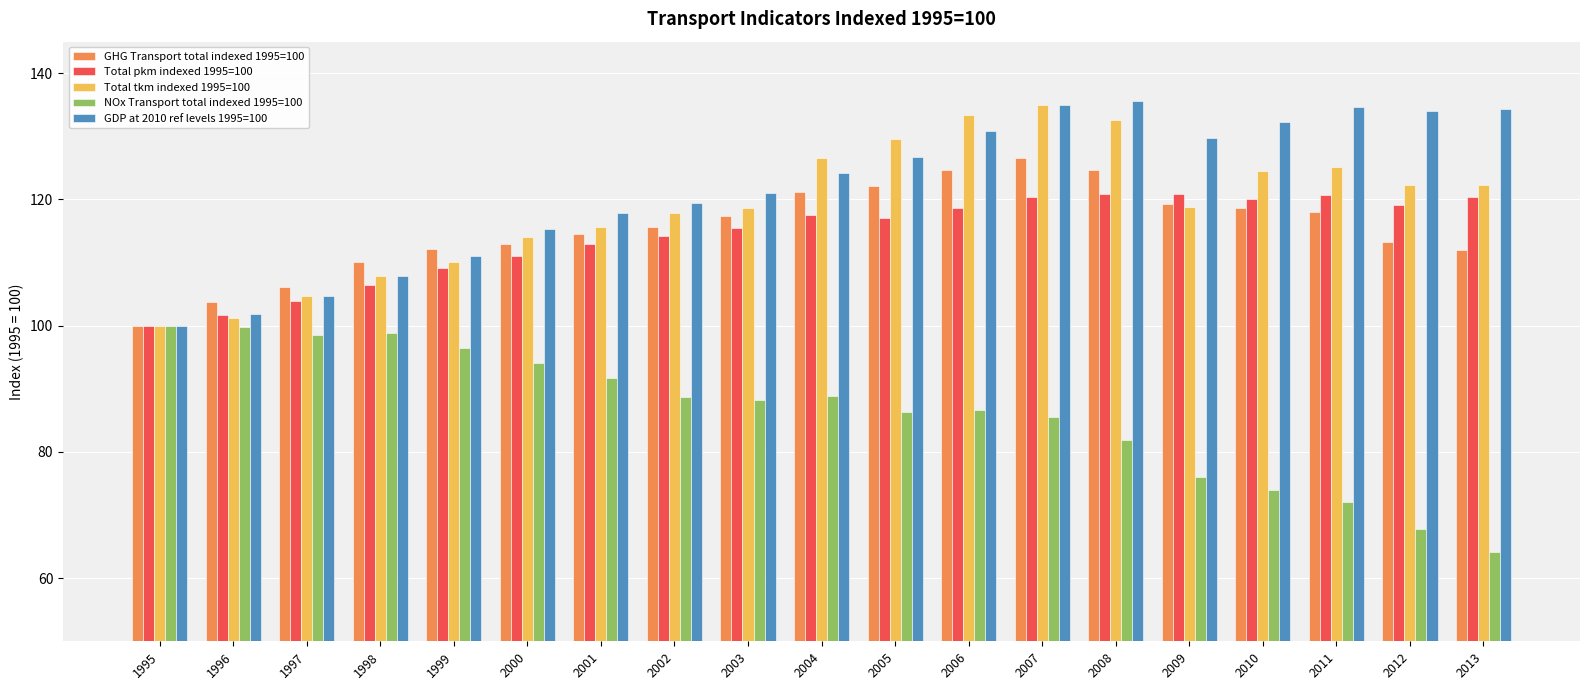

At which category is the sum across all series the highest?

2007